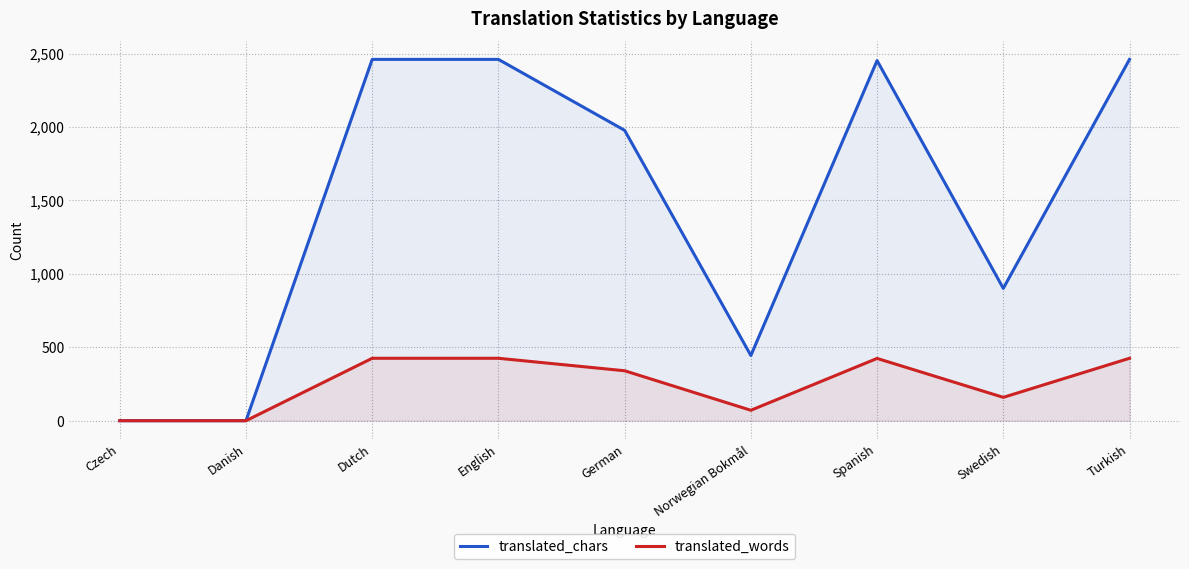

True or false: translated_words and translated_chars cross at least once.

False